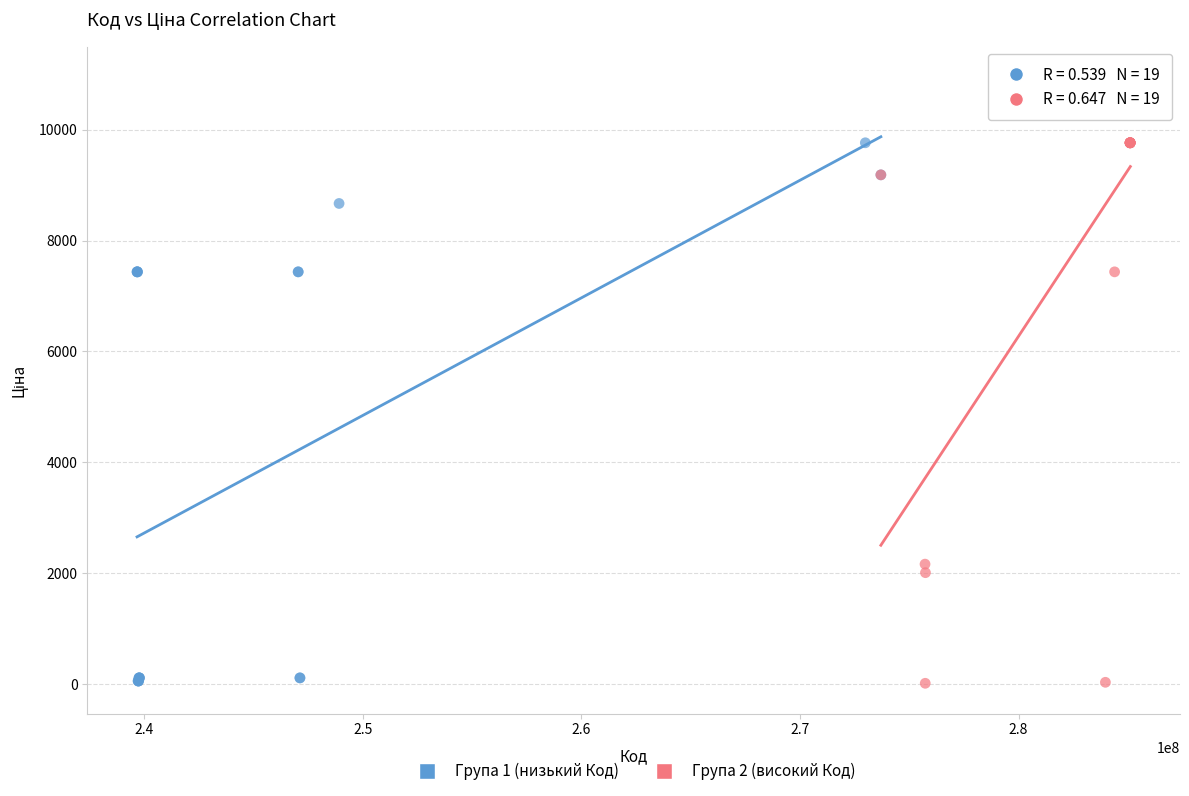

Which series contains the highest Y value?

Група 2 (високий Код)